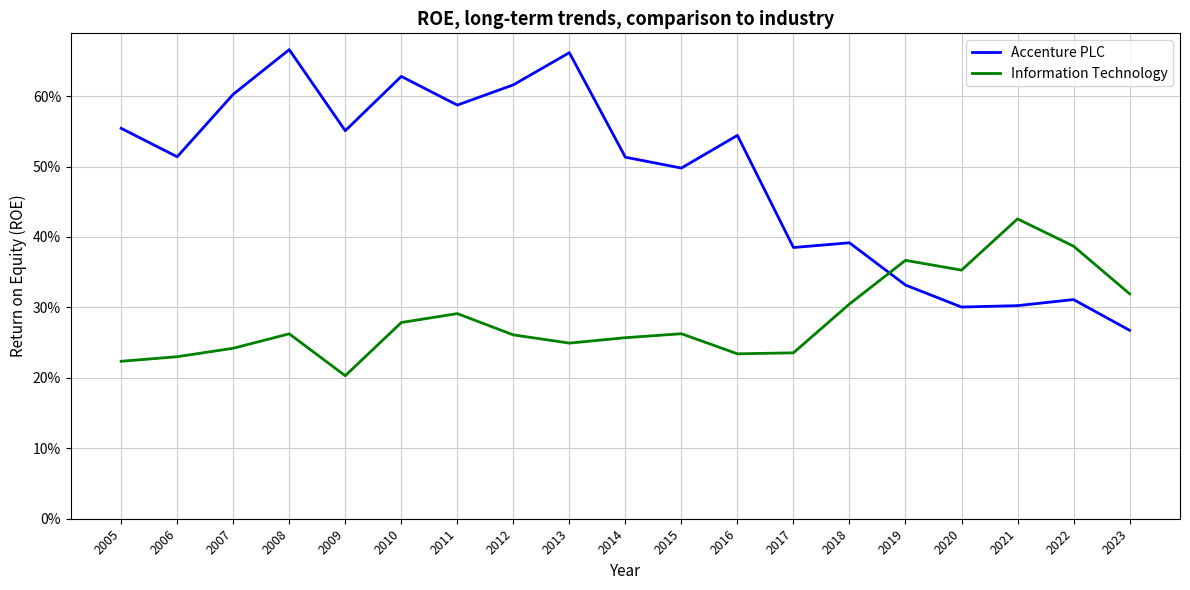

What is the difference between the maximum and minimum values in the Information Technology series?

0.2